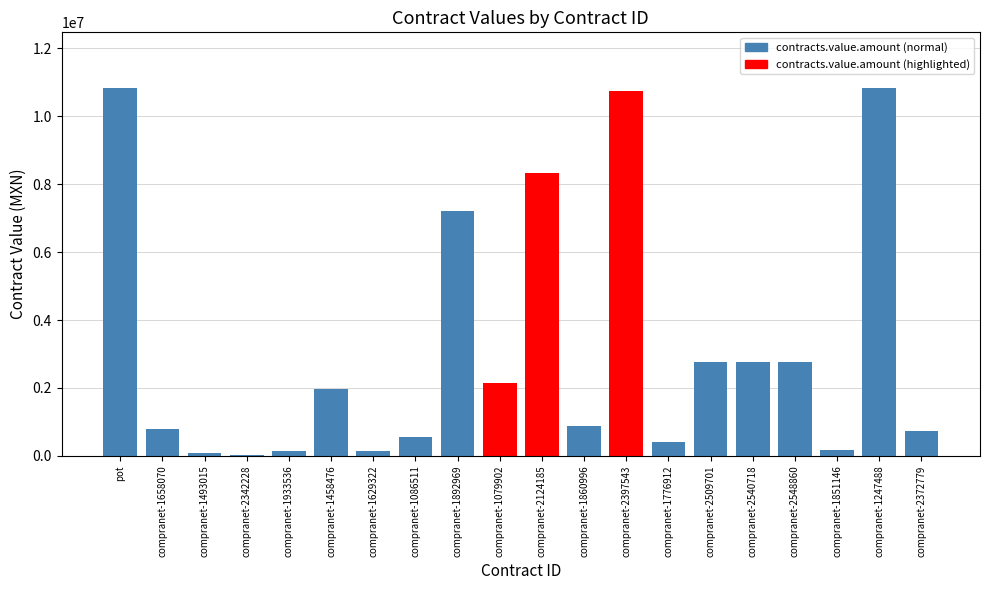

What is the change in value from compranet-1079902 to compranet-2548860?

+616440.9